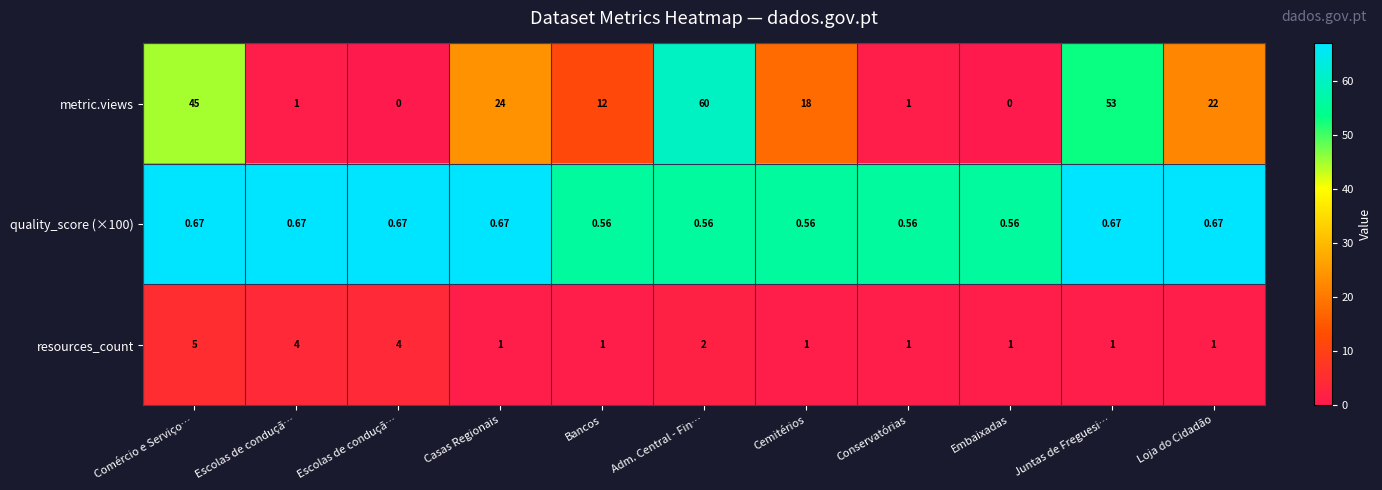

How many series are shown in this chart?

3